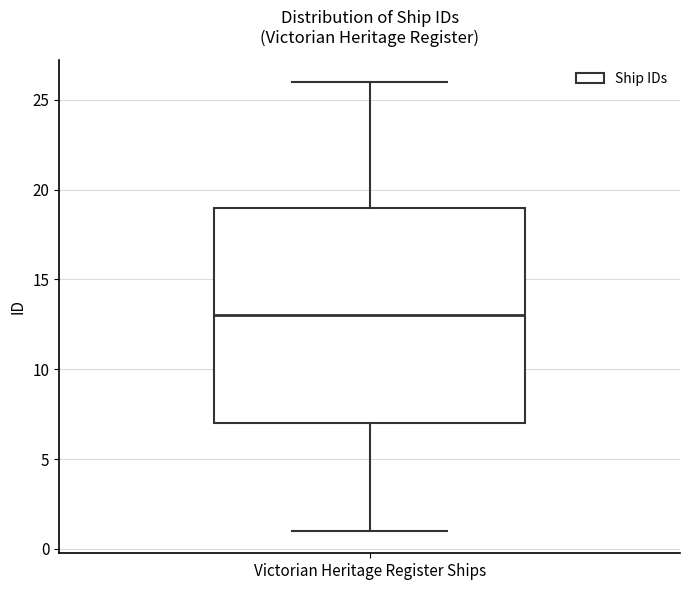

Transcribe this box plot: give where the median line is, the range the box spans, and where the two whiskers end, as read against the y-axis. The values are not printed on the chart, so give them approximately, as read against the axis.

median 13, box 7 to 19, whiskers 1 to 26